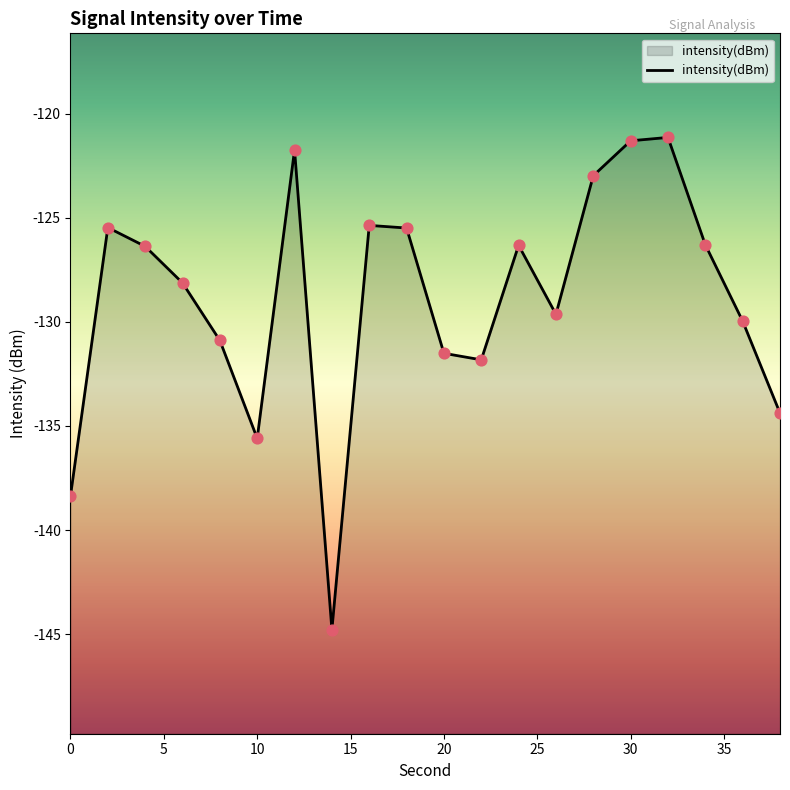

Between 0 and 5, which is larger?

5